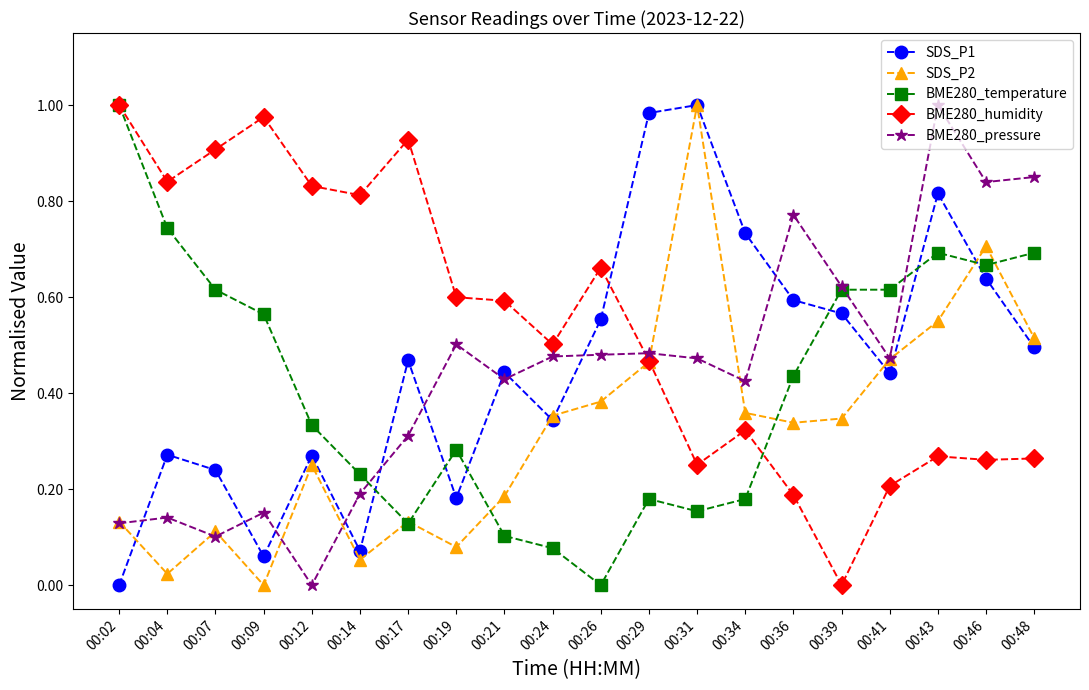

Does the chart have visible grid lines?

No